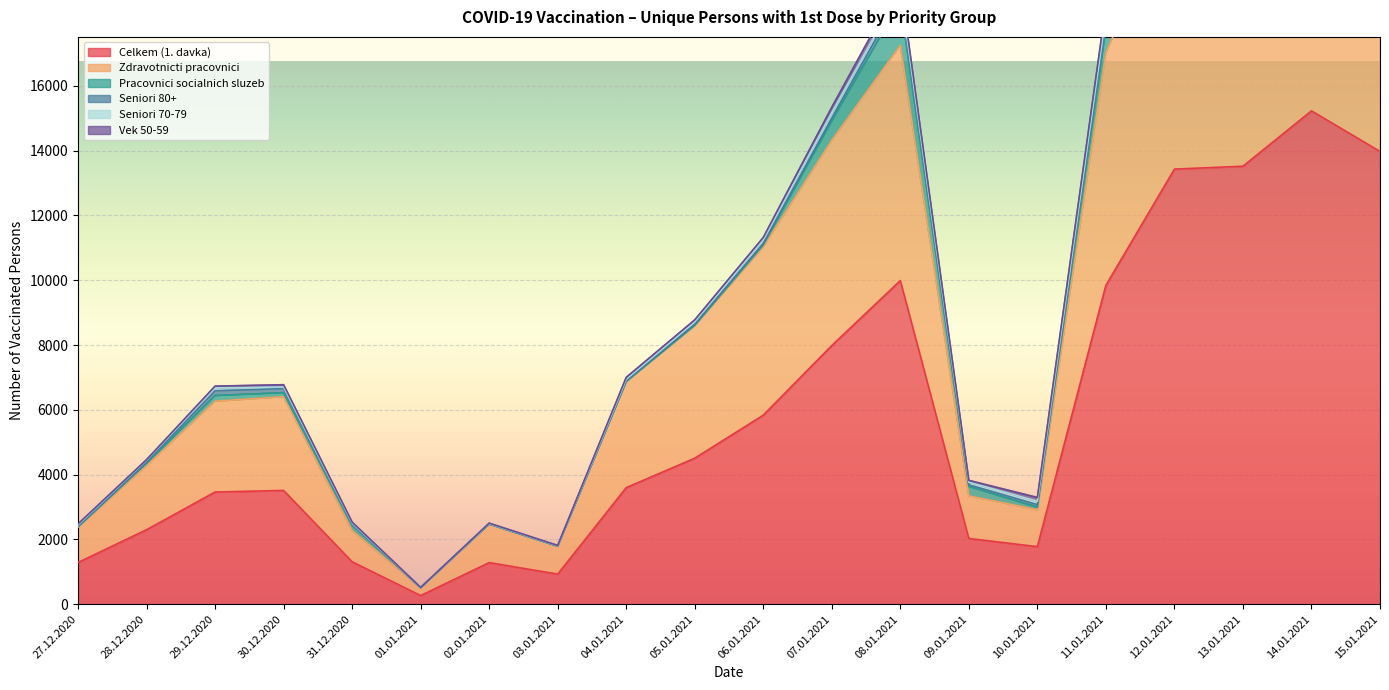

Reading left to right, extract all data points from this chart.

Celkem (1. davka): 1285	2297	3461	3510	1309	265	1283	927	3596	4505	5834	7983	9989	2027	1775	9843	13431	13520	15229	13977
Zdravotnicti pracovnici: 1093	1981	2805	2893	961	241	1189	860	3273	4091	5202	6340	7264	1317	1139	7188	8354	7324	7827	6868
Pracovnici socialnich sluzeb: 10	72	175	125	175	2	0	3	4	11	54	600	1343	291	78	745	1885	2496	3572	3322
Seniori 80+: 20	37	147	125	27	1	8	3	22	39	50	85	221	49	81	253	627	608	846	1037
Seniori 70-79: 41	58	89	52	31	4	8	12	50	72	112	171	147	83	106	152	295	500	518	440
Vek 50-59: 26	15	54	70	29	2	12	7	56	59	68	163	242	54	114	300	416	576	509	473